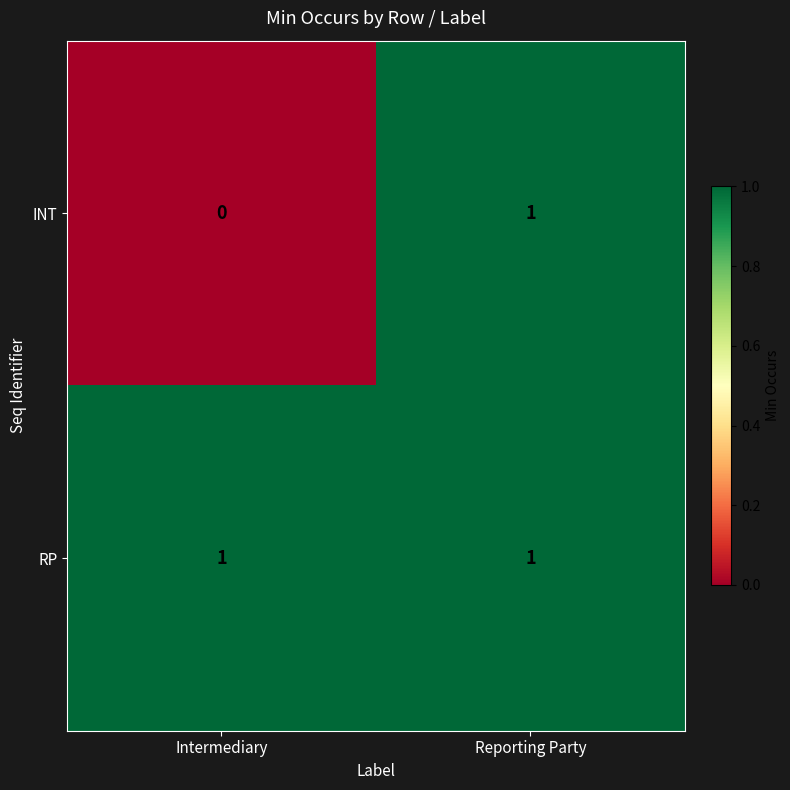

At which category does the chart reach its minimum across all series?

Intermediary